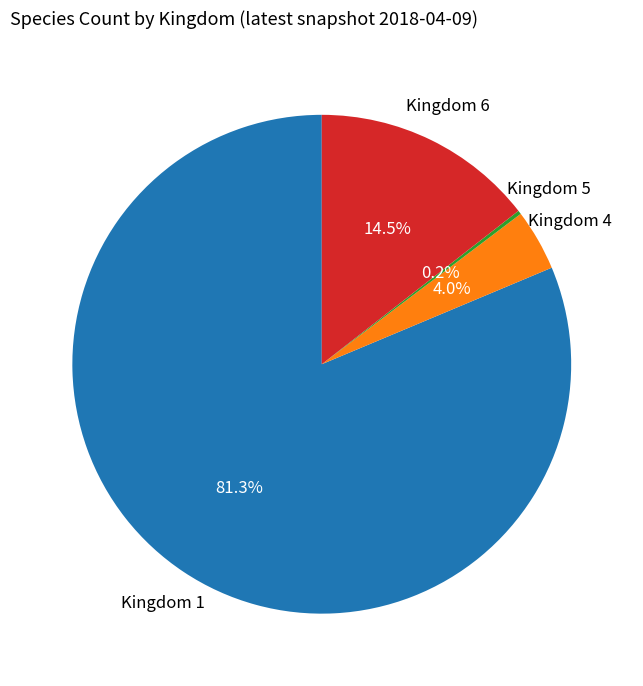

Which category has the biggest portion of the pie?

Kingdom 1